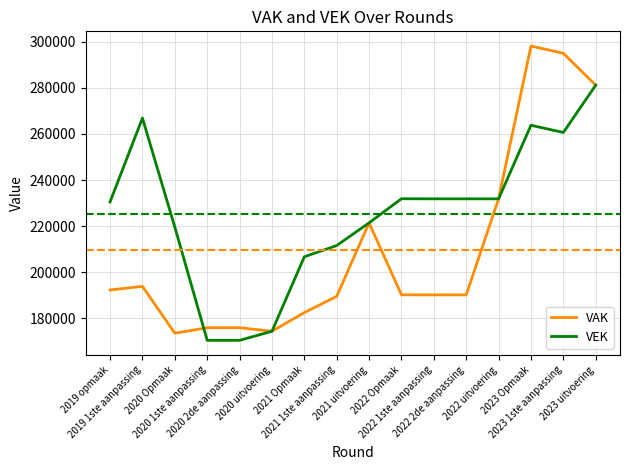

Between 2021 1ste aanpassing and 2022 1ste aanpassing, which series saw the biggest shift?

VEK